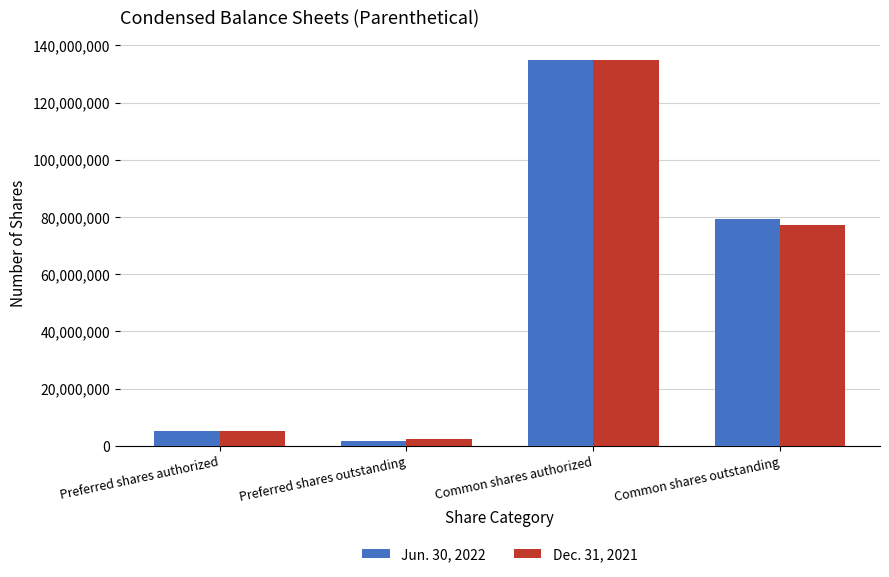

What is the highest value of the Jun. 30, 2022 series?

135000000